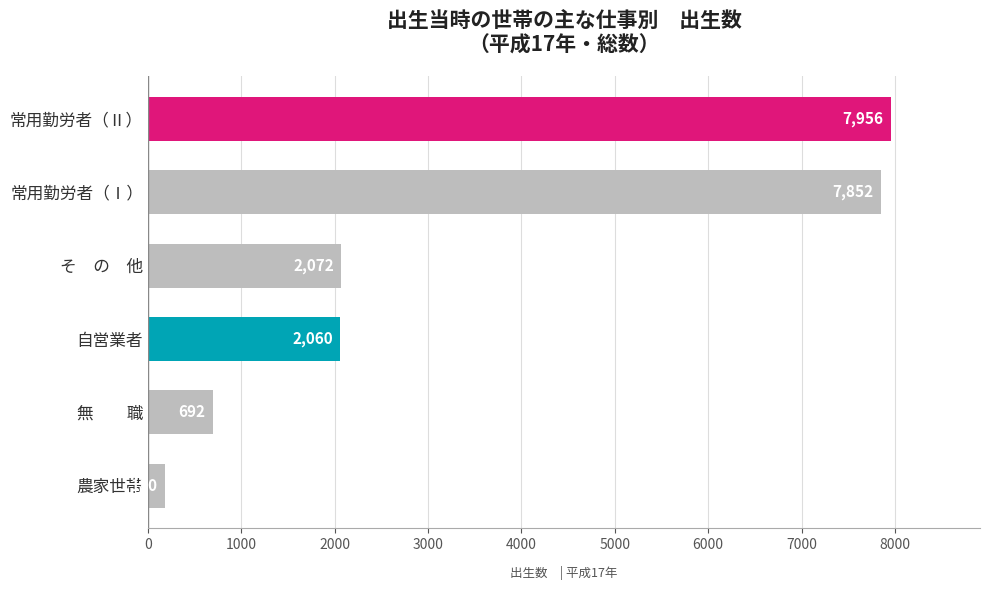

How many bars are there in total?

6